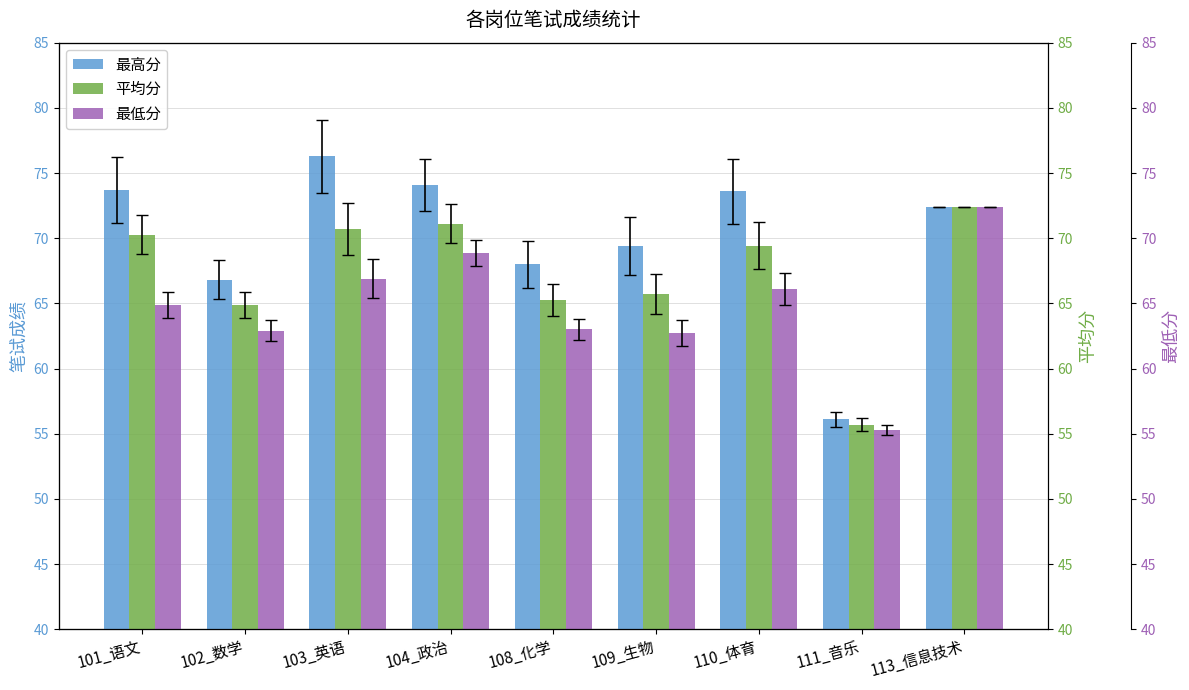

At which label does 最低分 first exceed 64?

101_语文